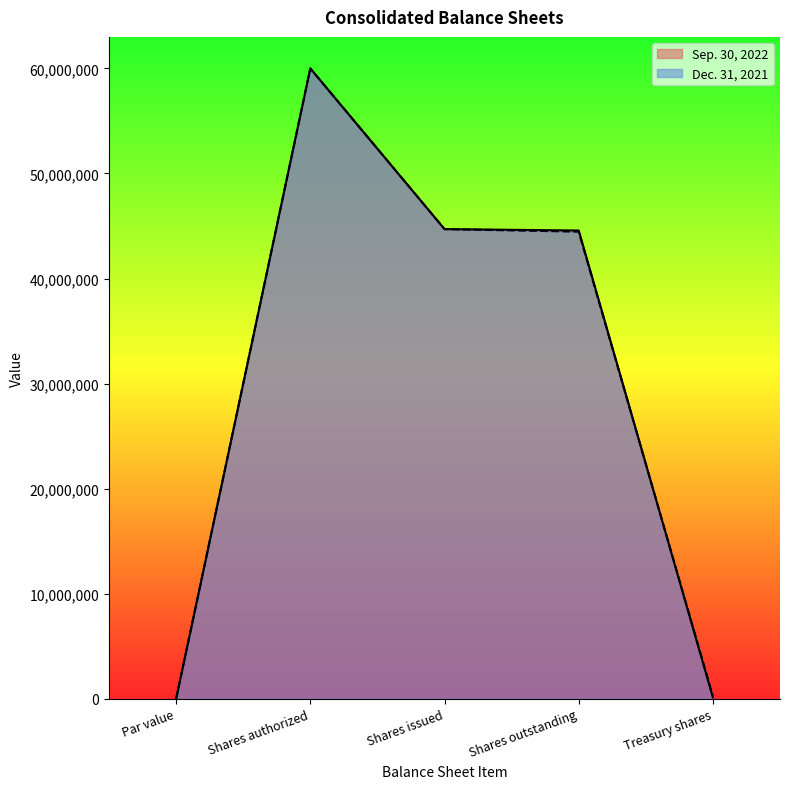

Where is Sep. 30, 2022 nearest to the value 30000000?

Shares outstanding